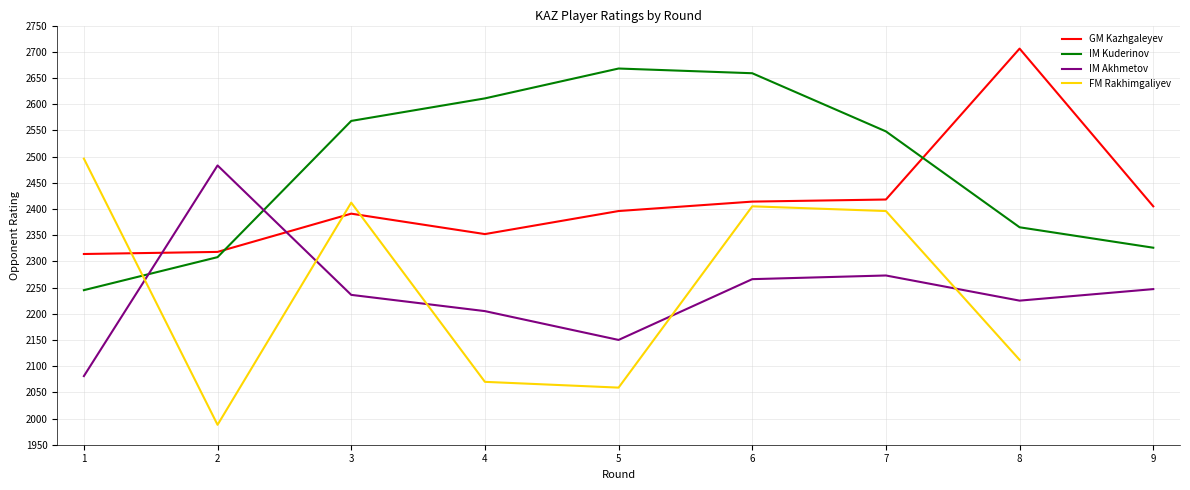

What is the highest value of the GM Kazhgaleyev series?

2706